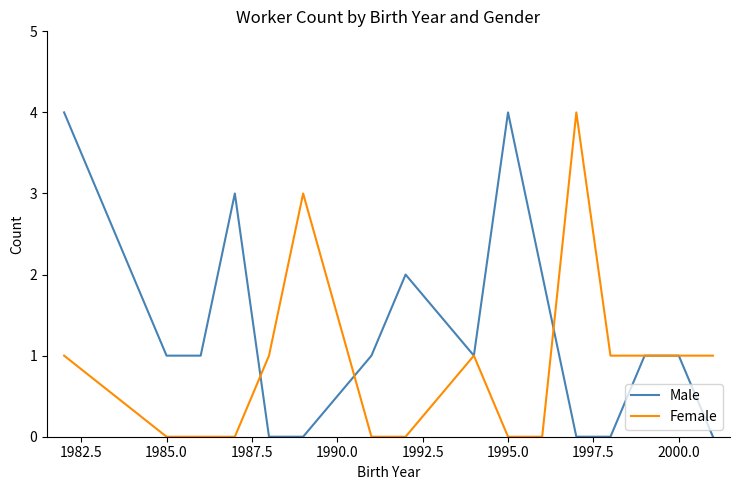

List the series in order of their overall mean, lowest first.

Female, Male